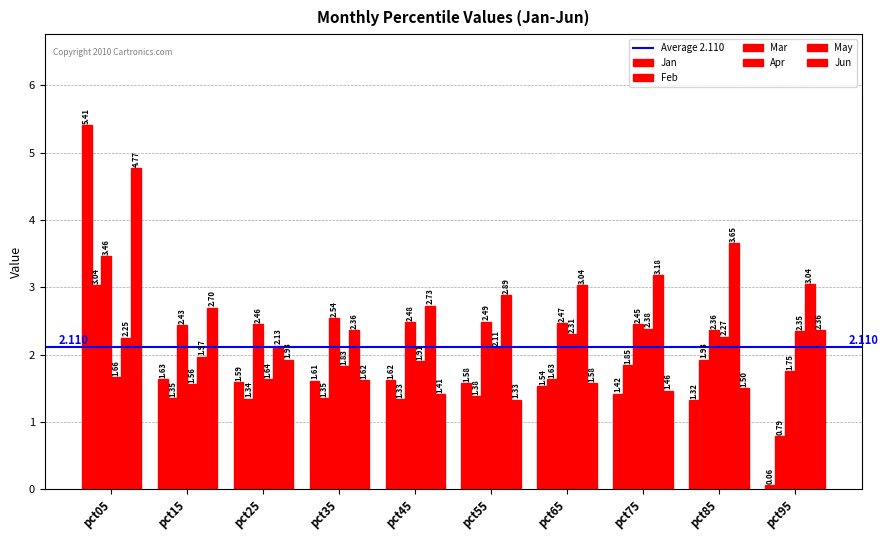

How many distinct data groups are displayed?

6